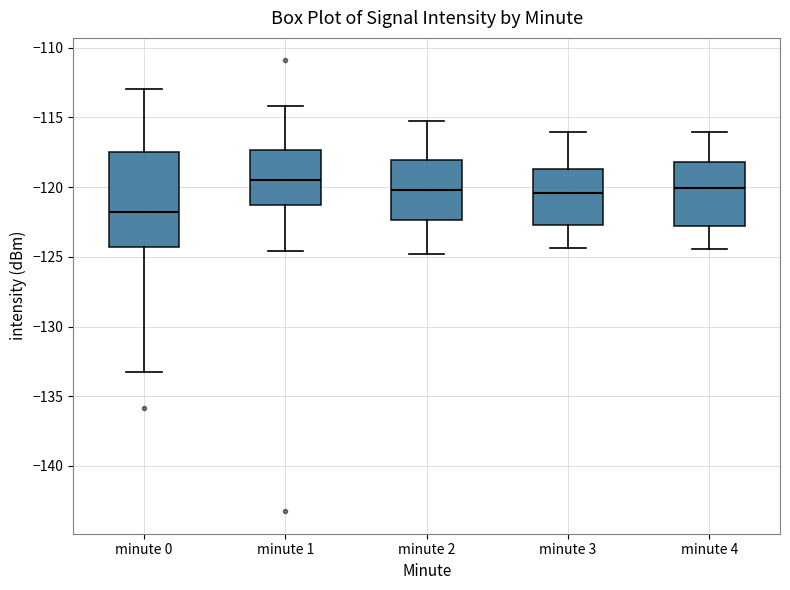

Which box's median line is the highest?

minute 1